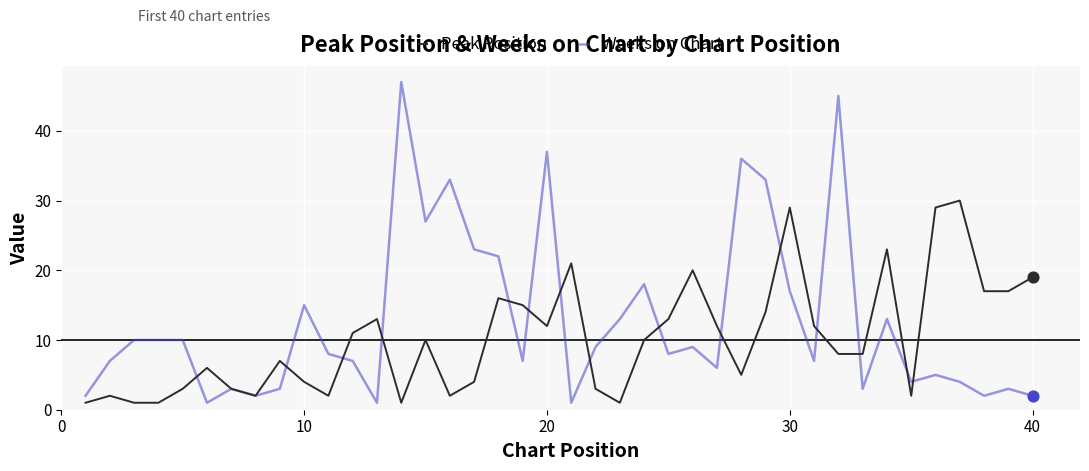

Which series has the widest spread of values?

Weeks on Chart